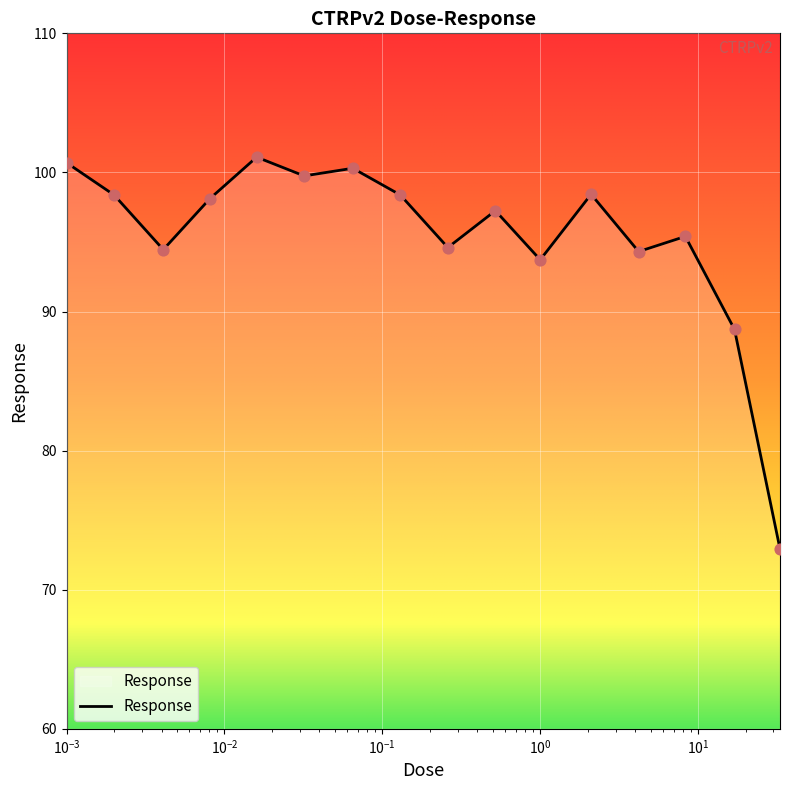

What is the minimum value shown in the chart?

72.9